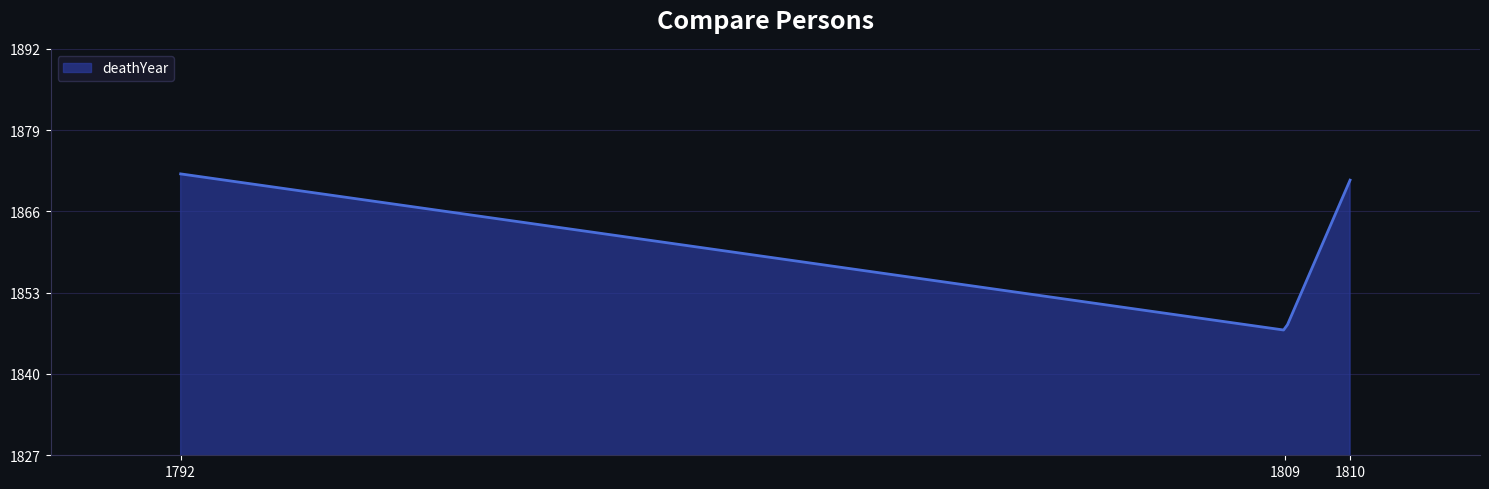

What is the greatest value displayed?

1872.0